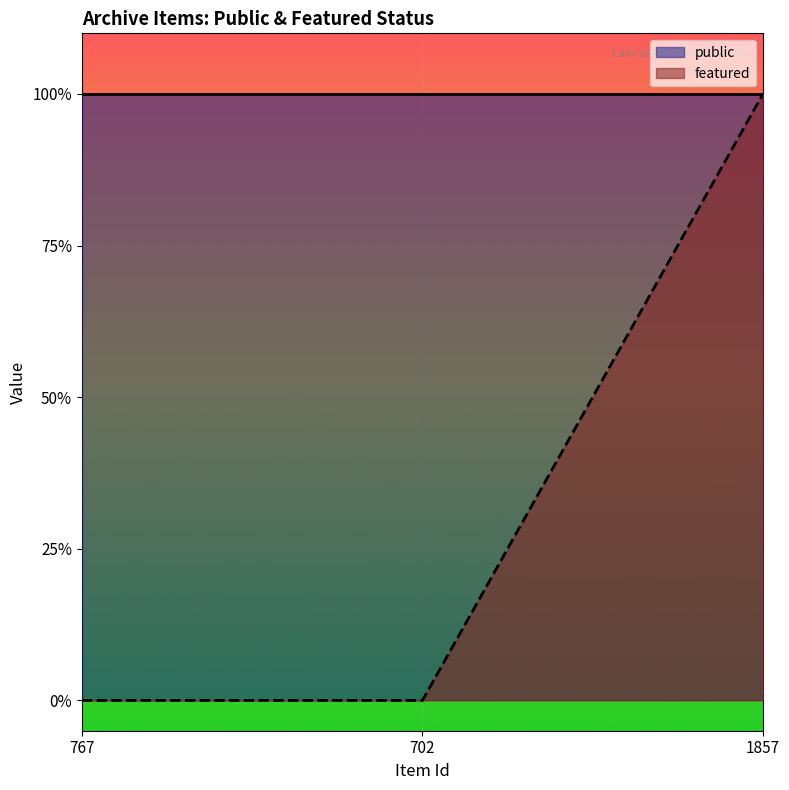

Which has a higher value, 1857 or 702?

1857